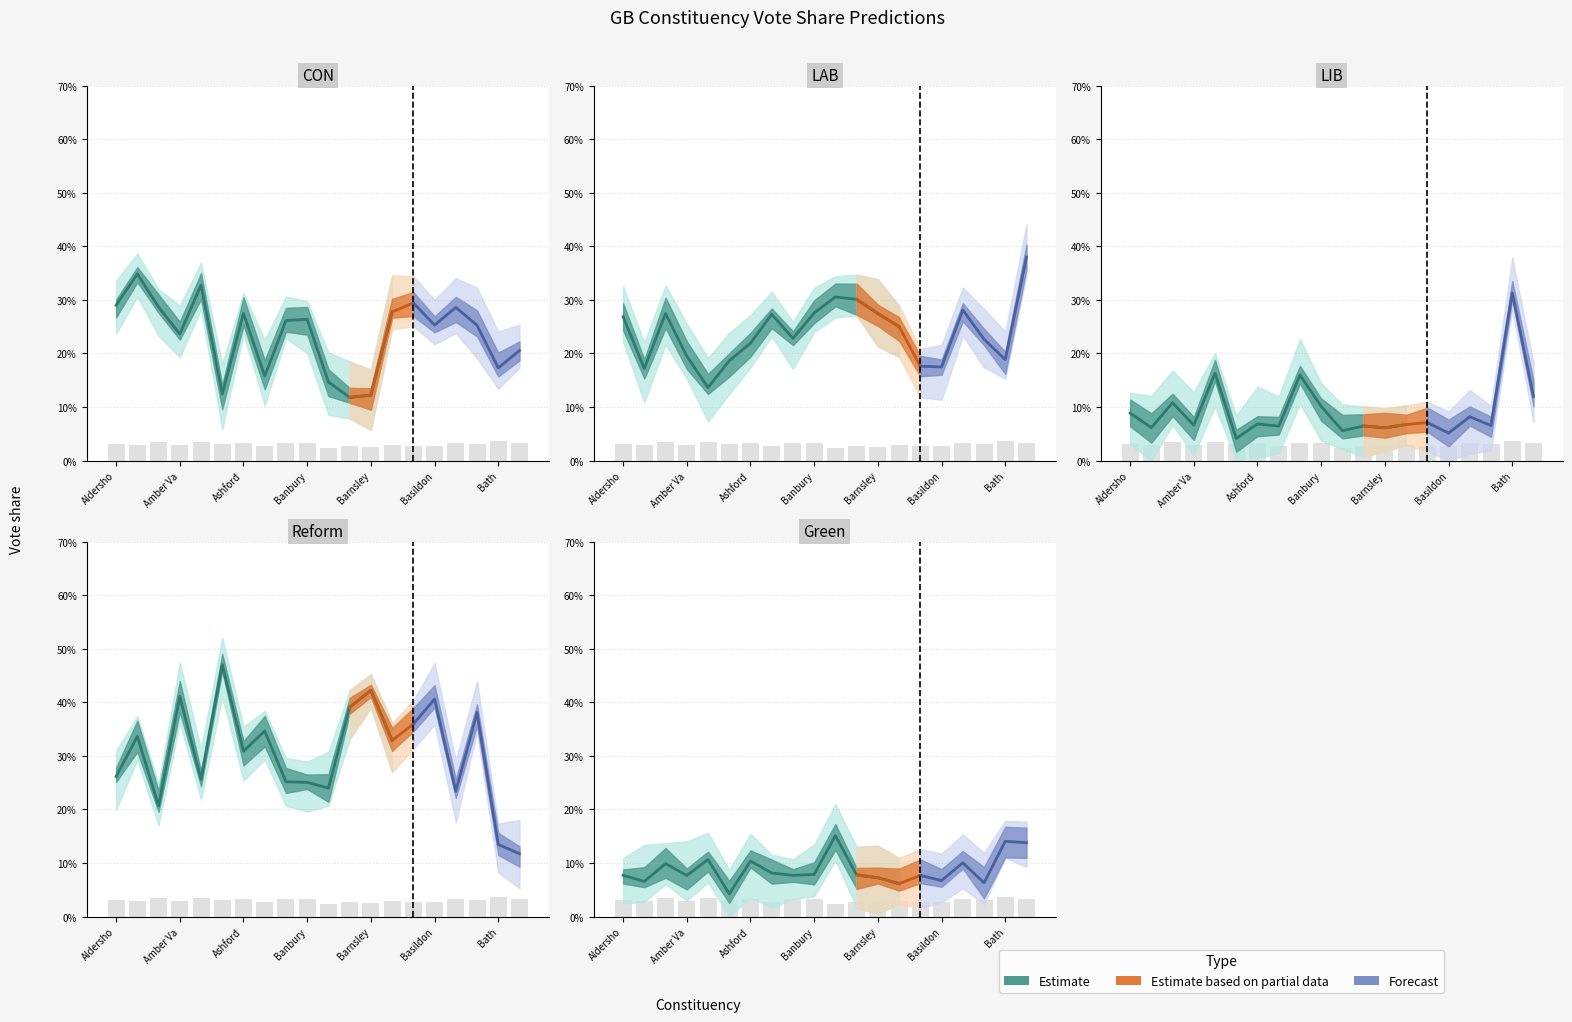

Is the value of CON at Basildon and Billericay greater than the value of Reform at Battersea?

Yes